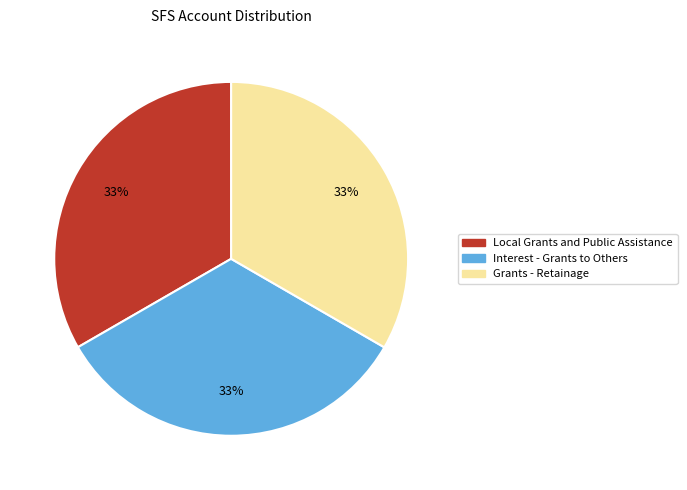

To the nearest percent, what is the average slice percentage?

33%